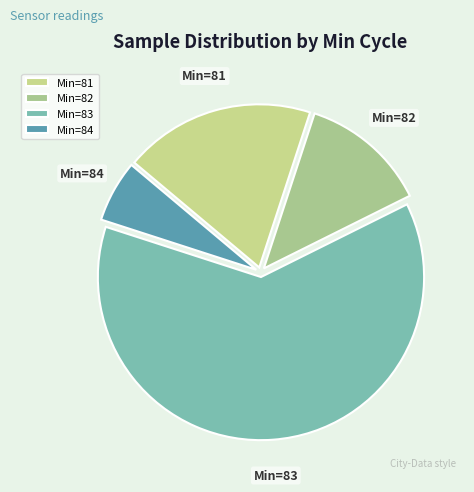

Is there a majority slice in this chart?

Yes